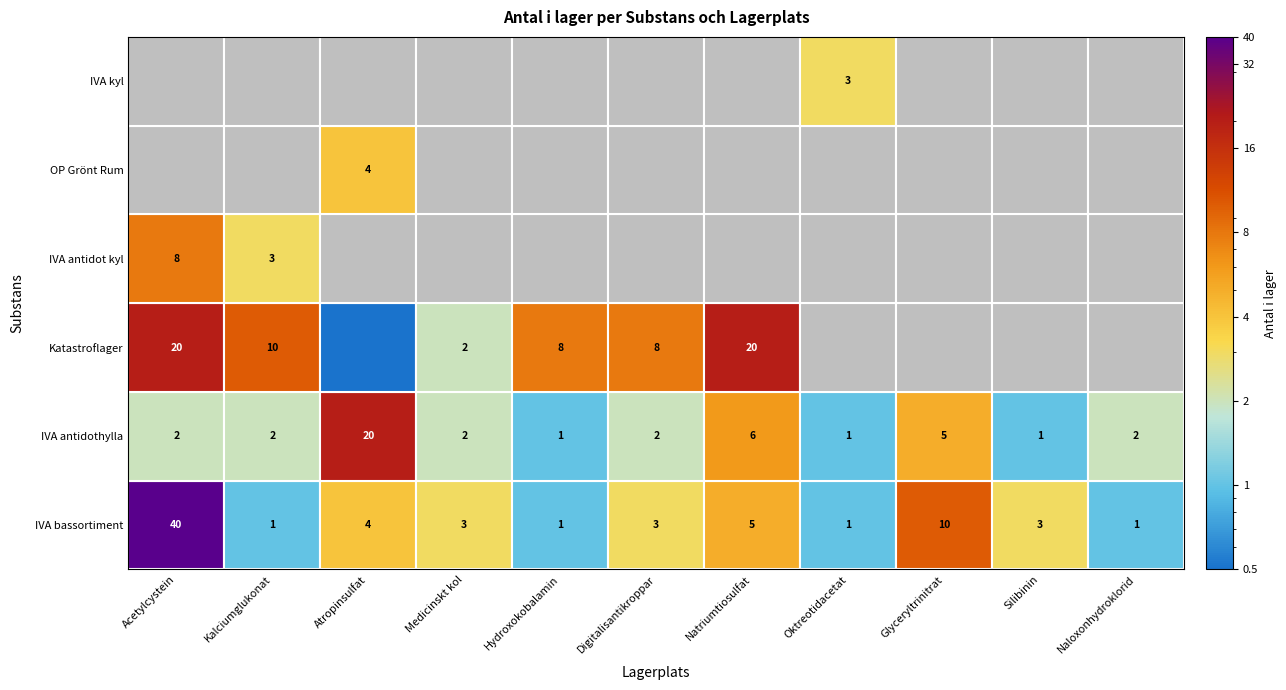

Rank the series by their maximum value, from lowest to highest.

IVA kyl, OP Grönt Rum, IVA antidot kyl, IVA antidothylla, Katastroflager, IVA bassortiment